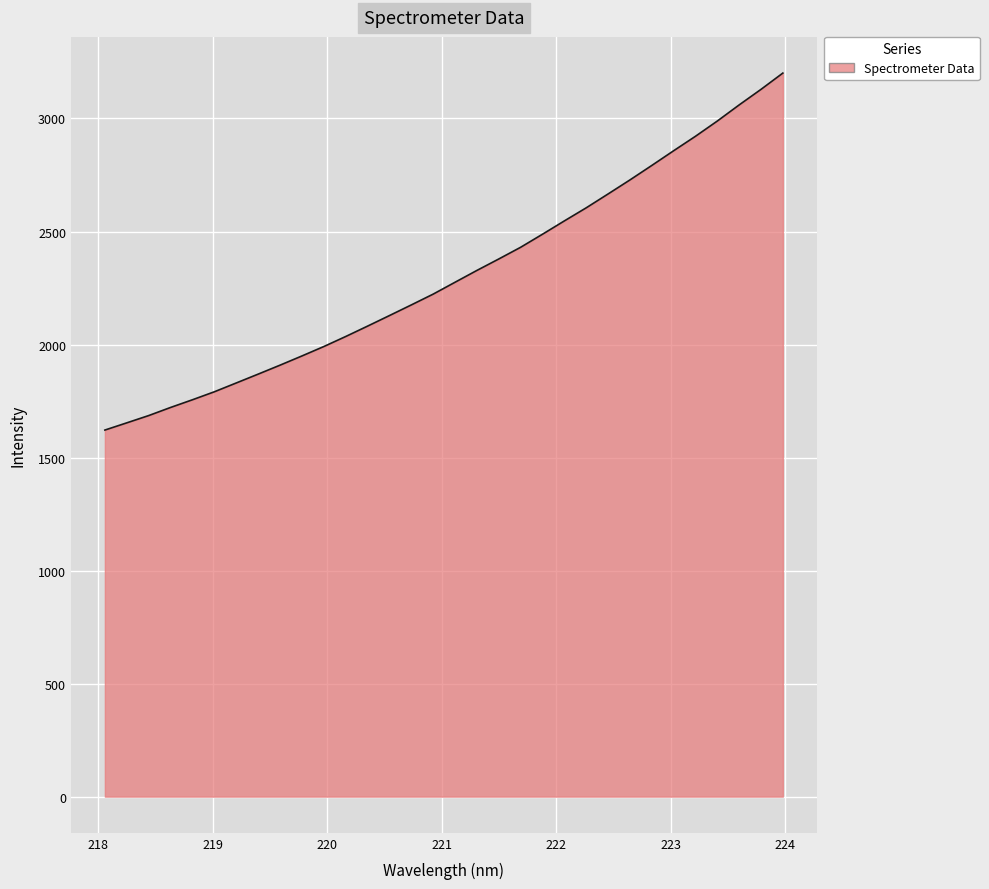

What is the minimum value shown in the chart?

1621.6